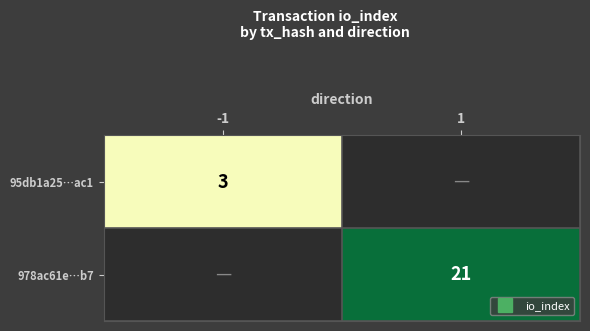

How many values in 978ac61e…b7 are above zero?

1